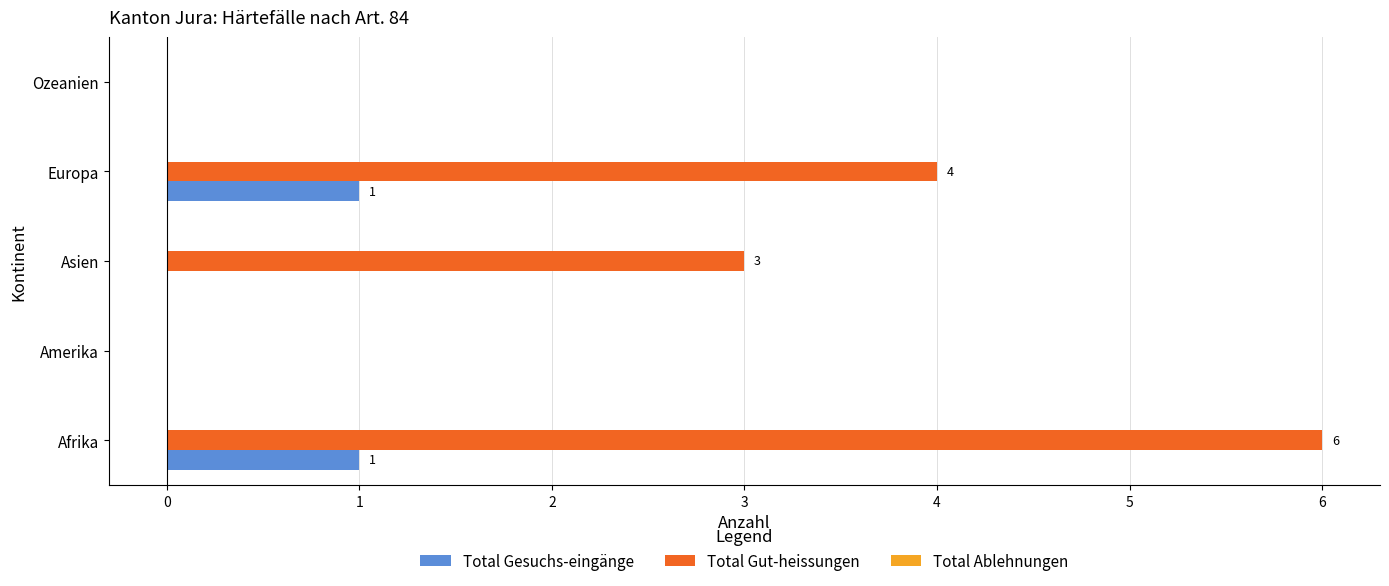

Count the number of data series in this chart.

2